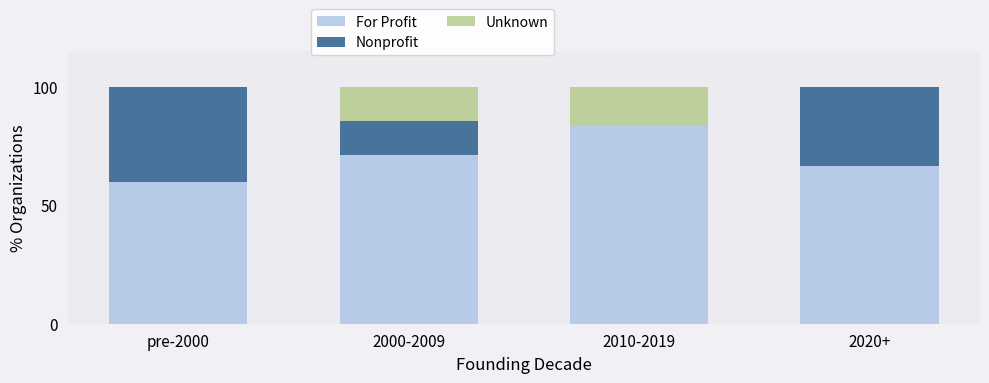

What is the total value across all series at 2010-2019?

100.0